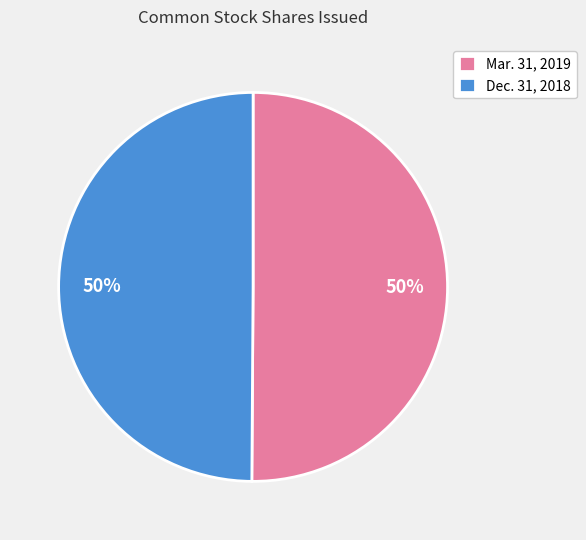

What is the ratio of the value at Dec. 31, 2018 to the value at Mar. 31, 2019?

1.0